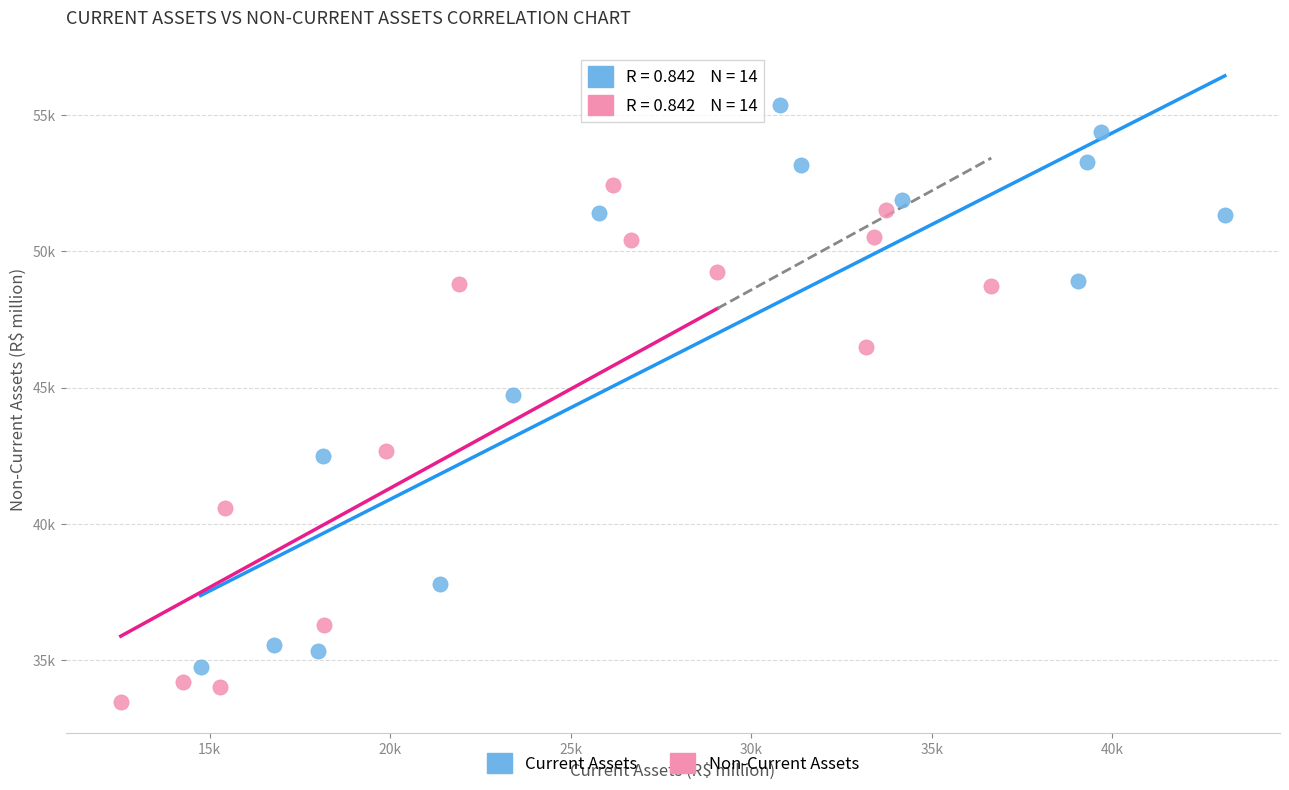

Which series reaches the maximum Y coordinate?

Current Assets